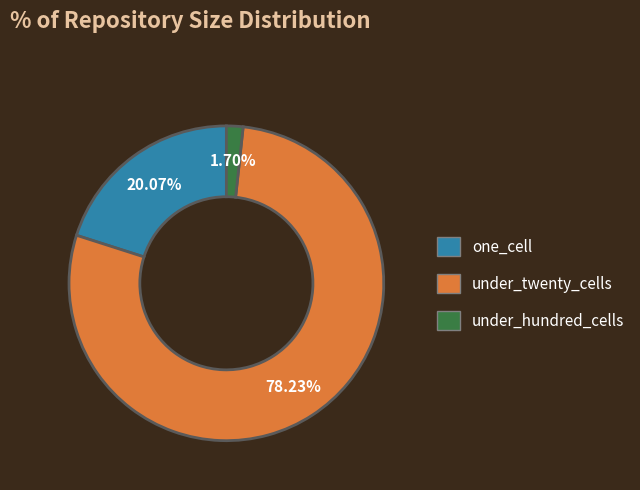

Is there any slice that represents more than half of the pie?

Yes